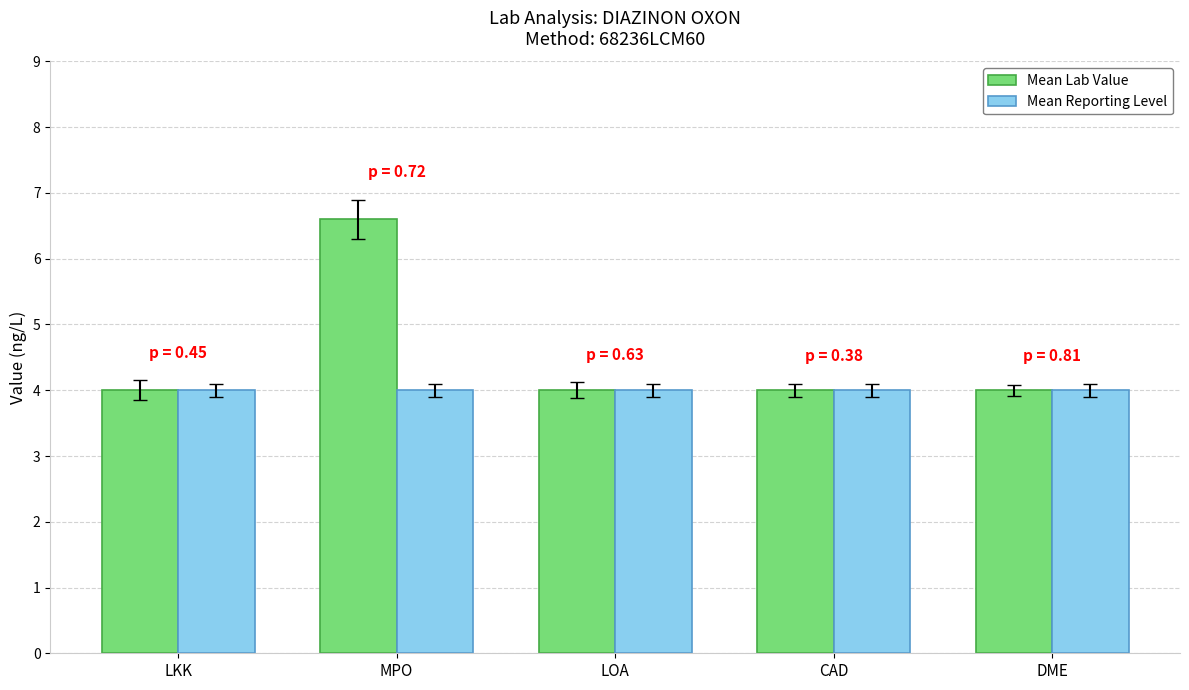

Reading right to left, what are all the values shown in this chart?

Mean Lab Value: DME=4.0	CAD=4.0	LOA=4.0	MPO=6.6	LKK=4.0
Mean Reporting Level: DME=4.0	CAD=4.0	LOA=4.0	MPO=4.0	LKK=4.0